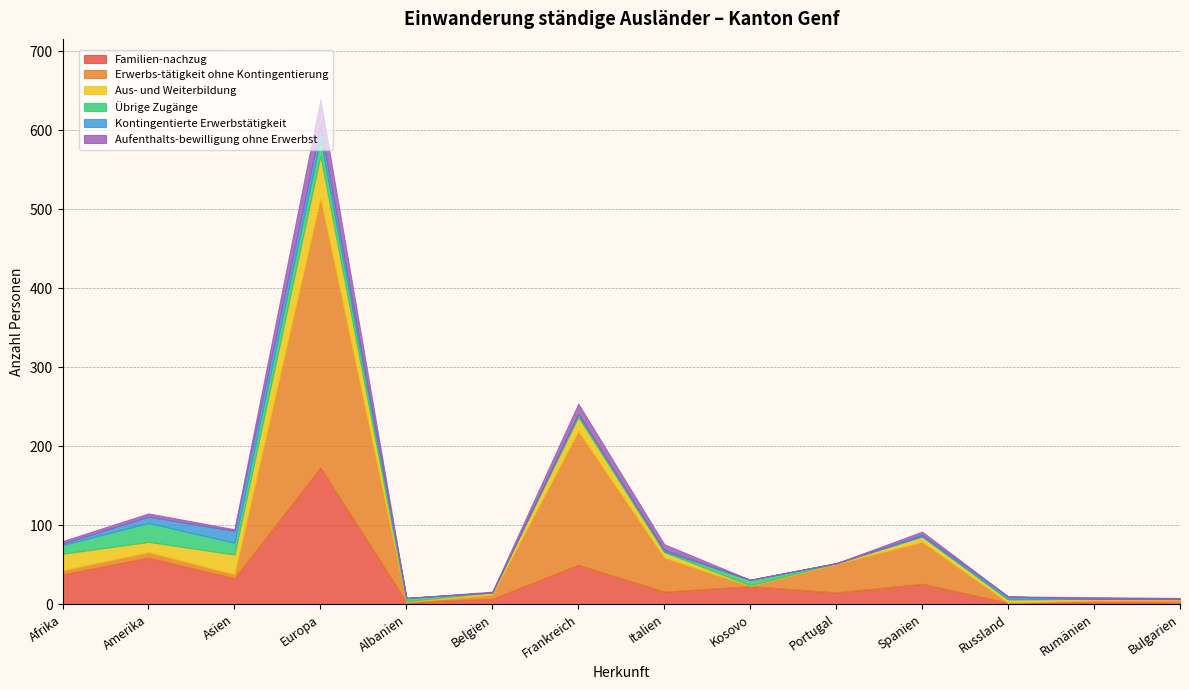

True or false: Familien-nachzug has more than 2 interior local peaks.

True